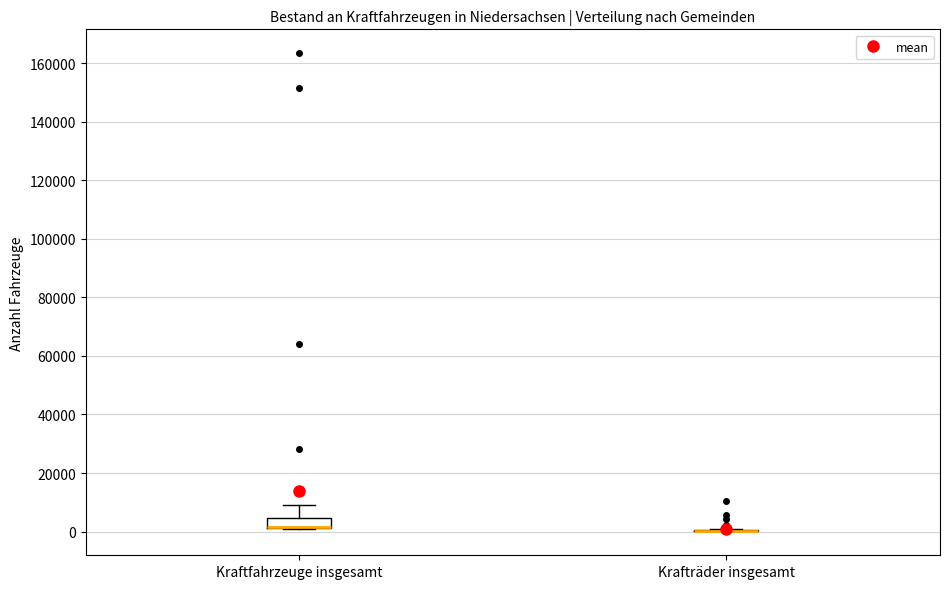

Reading left to right, read every box against the y-axis: the position of its median line, the range the box covers, and the ends of its whiskers. The values are not printed on the chart, so give them approximately, as read against the axis.

Kraftfahrzeuge insgesamt: median 2000 (drawn on the box's lower edge), box 2000 to 4000, whiskers 0 to 10000
Krafträder insgesamt: box collapsed to a line at 0, whiskers 0 to 0